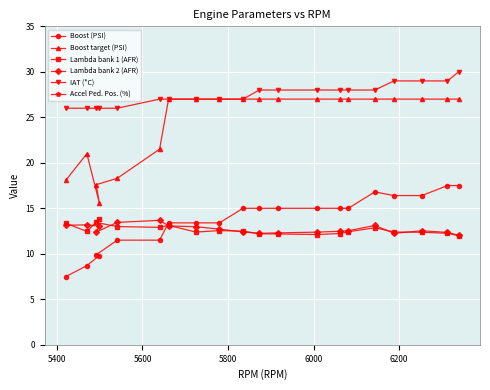

What is the value of the Boost (PSI) point at the 2nd from the left?

8.7